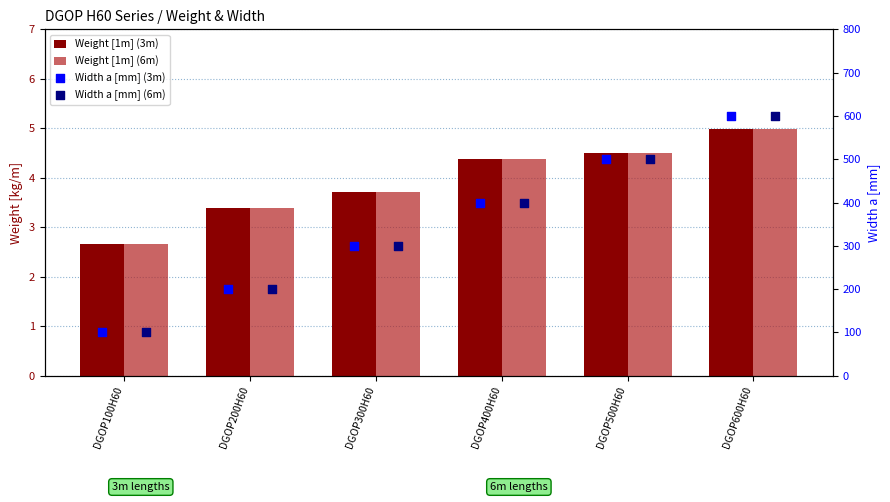

Which series has the largest total across all categories?

Width a [mm] (3m)